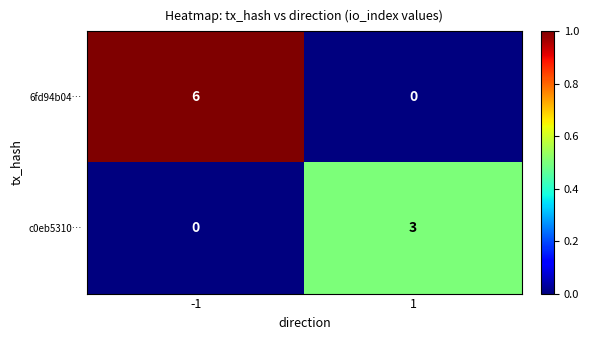

Which series changed the most between -1 and 1?

6fd94b04…